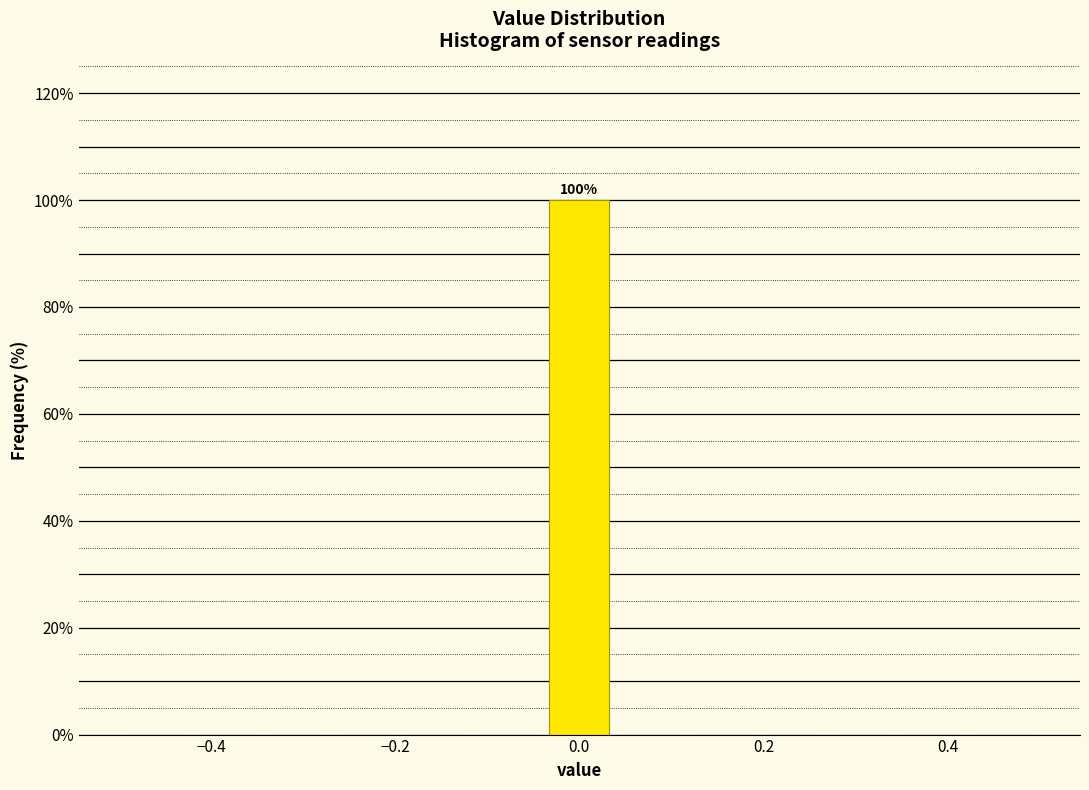

Around what value on the x-axis is the tallest bar? Give the approximate position of its centre, as read against the axis.

0.00